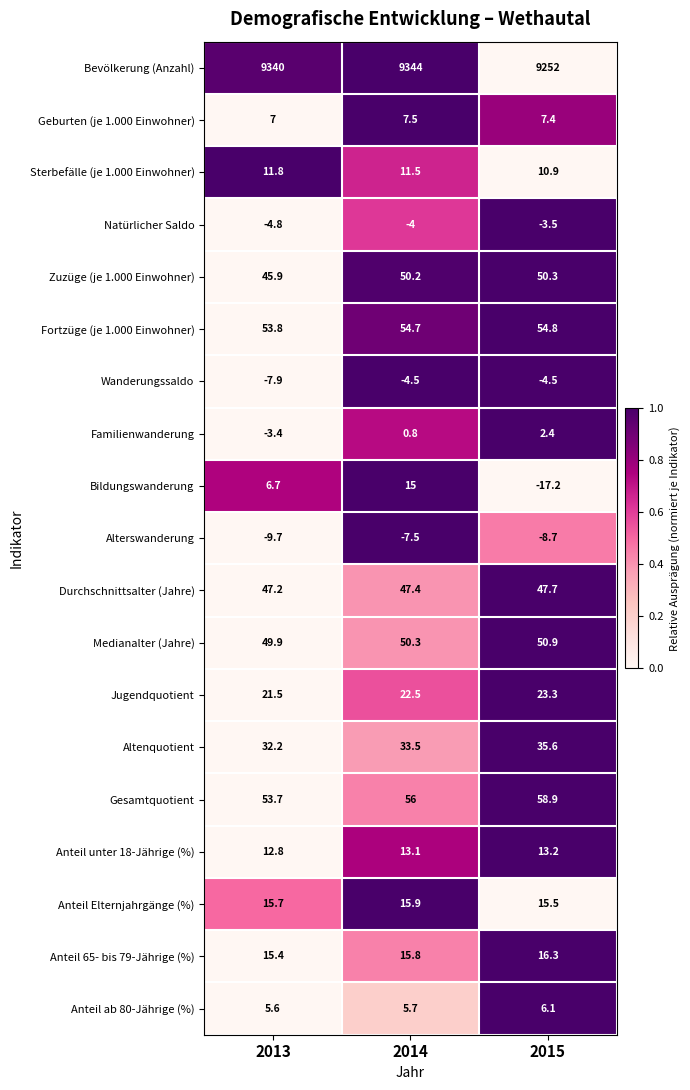

The value of Geburten (je 1.000 Einwohner) at 2015 is 13.2. True or false?

False